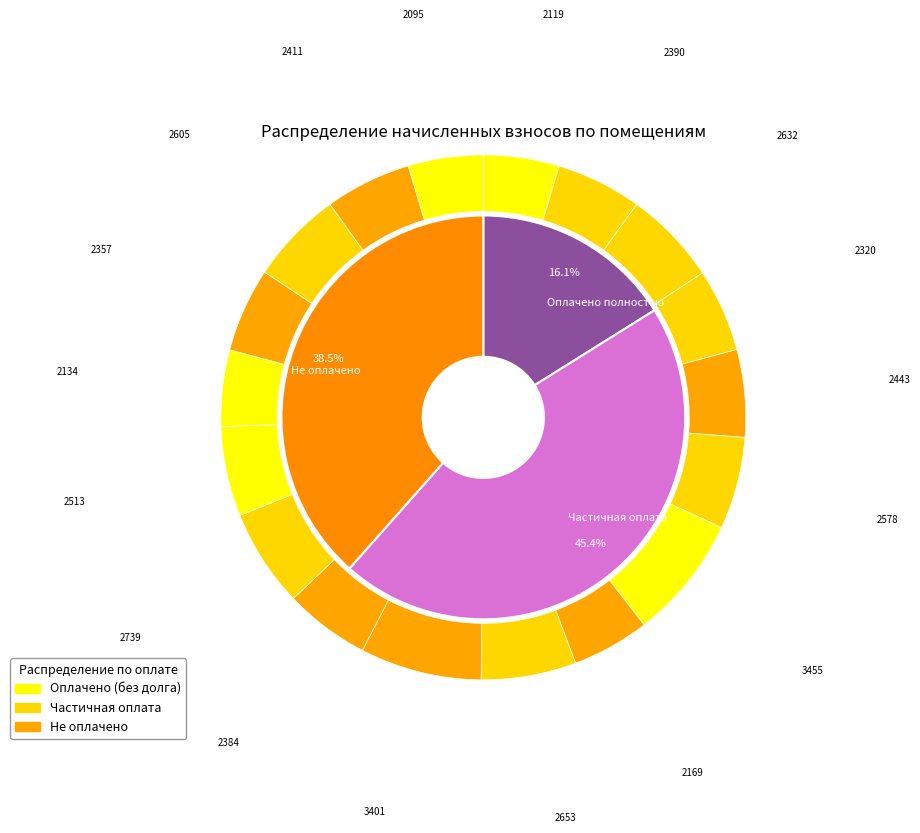

To the nearest percent, what is the combined percentage of 16 and 4?

11%